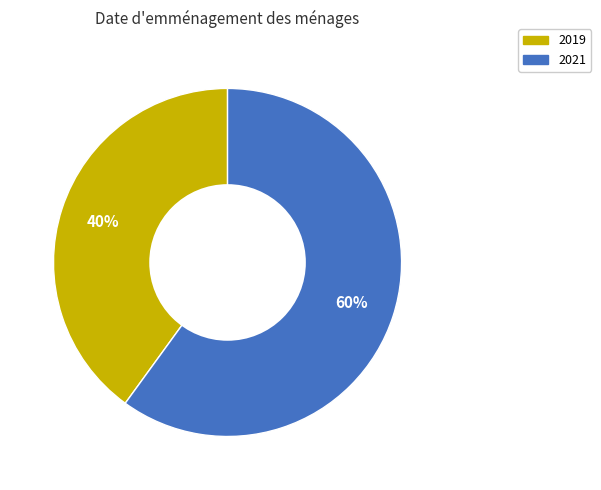

Which slice is the largest?

2021